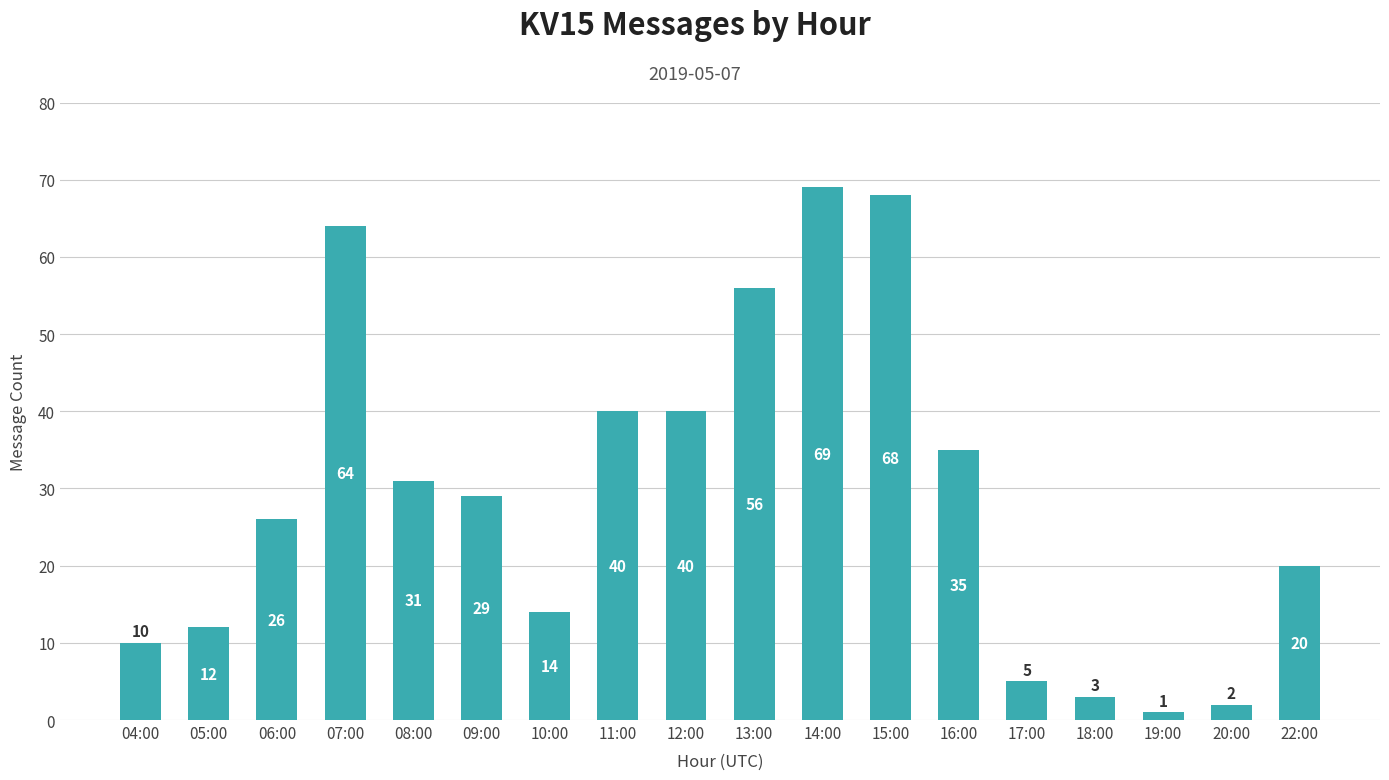

Where is the data nearest to the value 35?

16:00